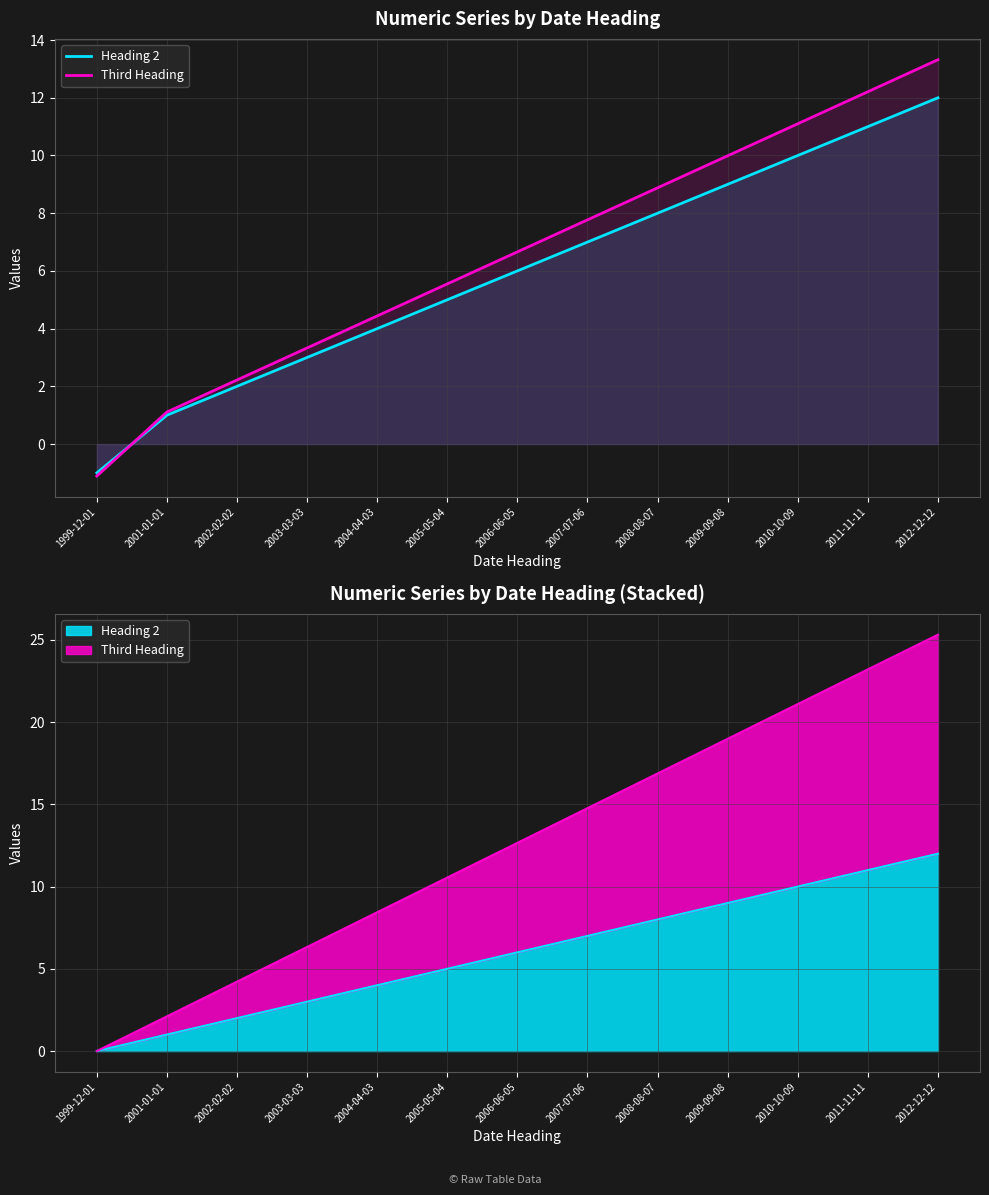

Is it true that Third Heading equals 1.6 at 2001-01-01?

False